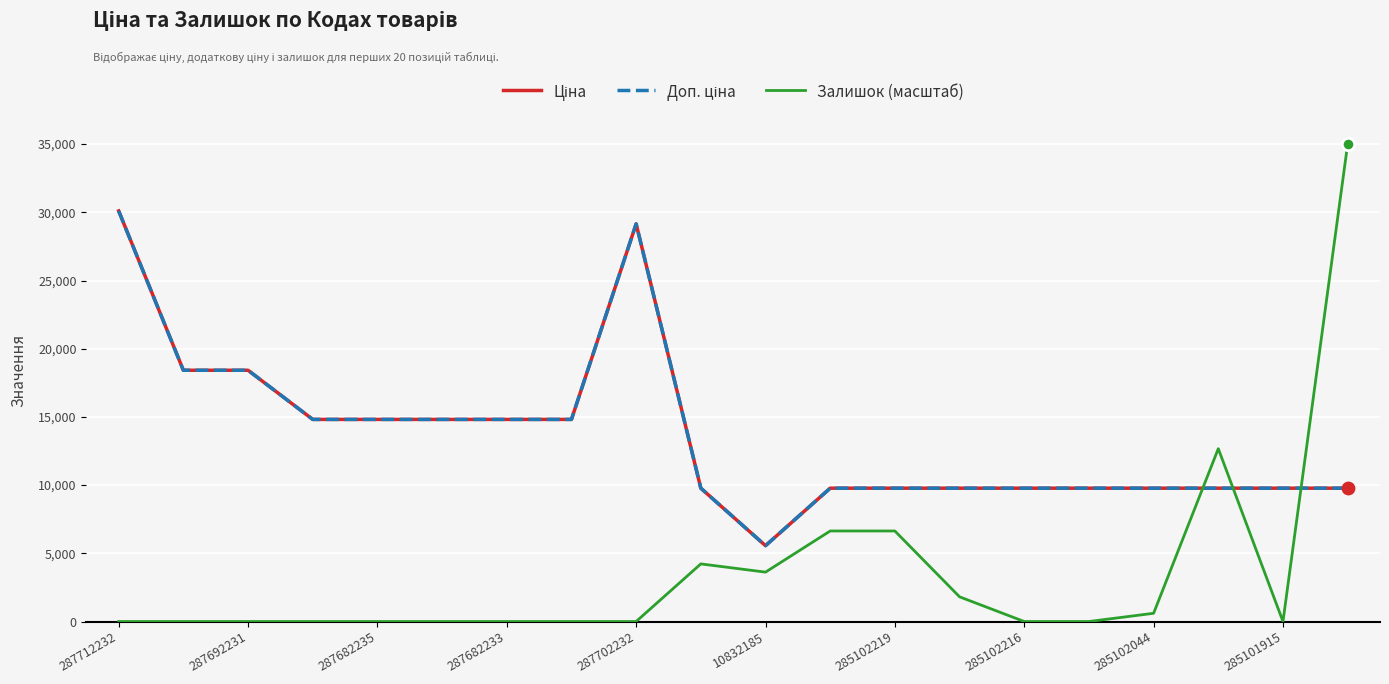

At which category is the sum across all series the highest?

287712232